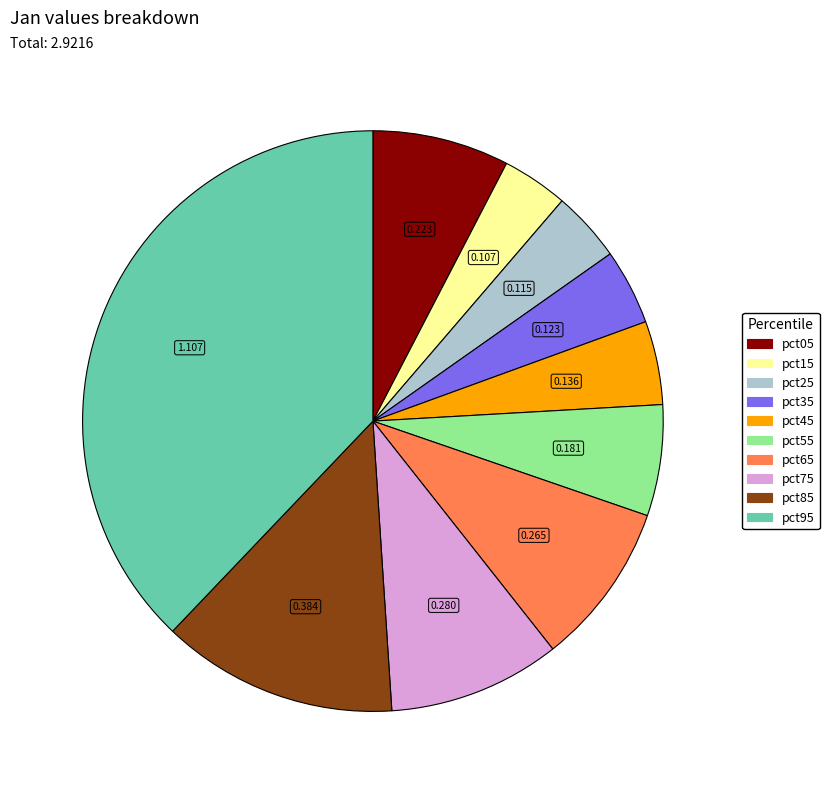

What is the largest slice in the pie chart?

pct95